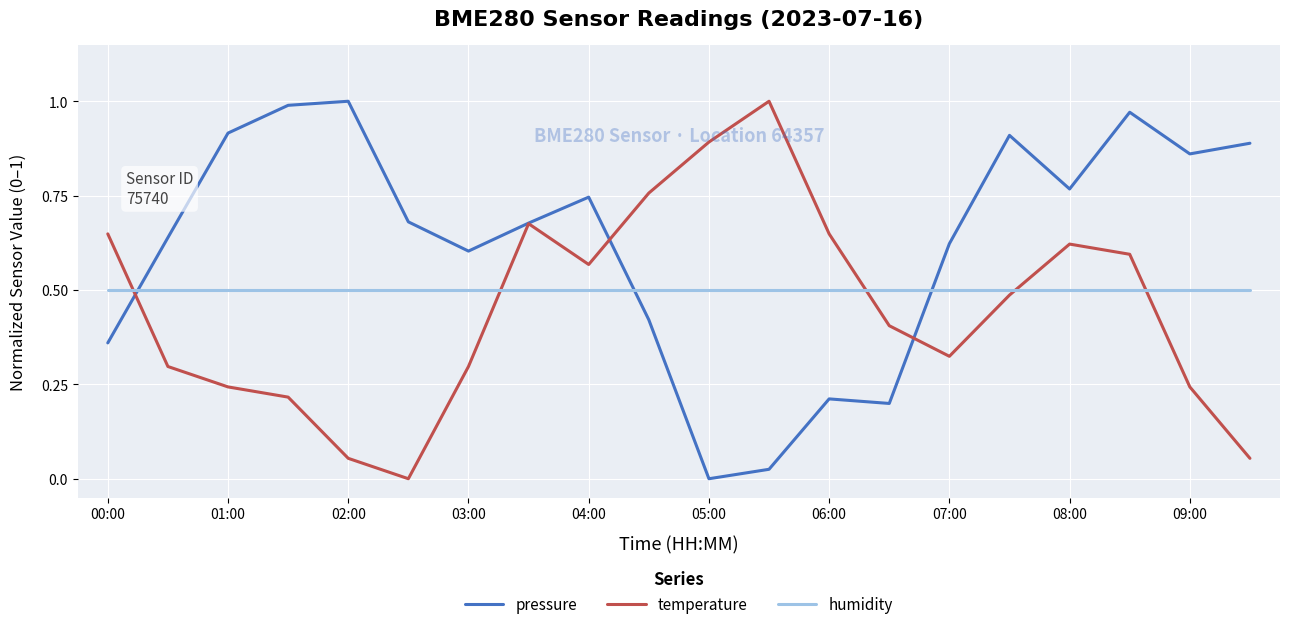

How many intersections are there between pressure and humidity?

3